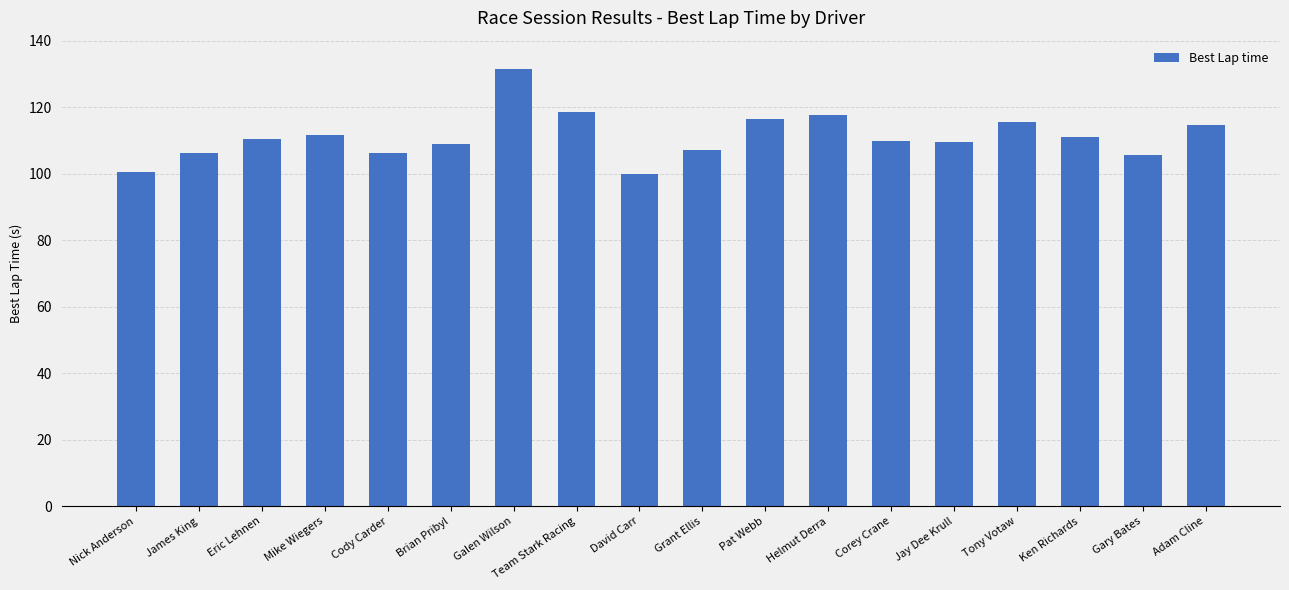

What is the greatest value displayed?

131.5